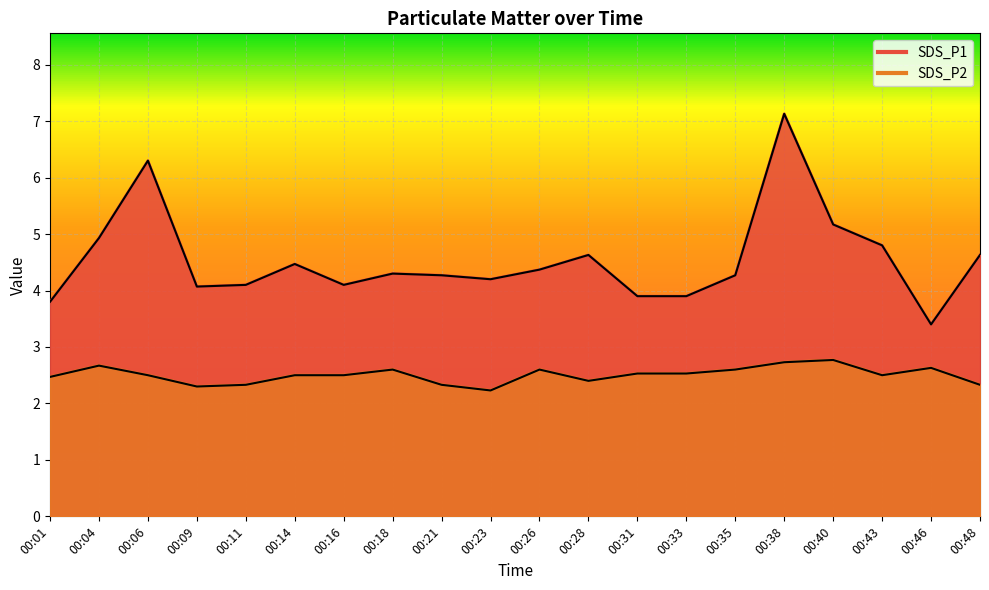

Reading right to left, what are all the values shown in this chart?

SDS_P1: 4.6	3.4	4.8	5.2	7.1	4.3	3.9	3.9	4.6	4.4	4.2	4.3	4.3	4.1	4.5	4.1	4.1	6.3	4.9	3.8
SDS_P2: 2.3	2.6	2.5	2.8	2.7	2.6	2.5	2.5	2.4	2.6	2.2	2.3	2.6	2.5	2.5	2.3	2.3	2.5	2.7	2.5